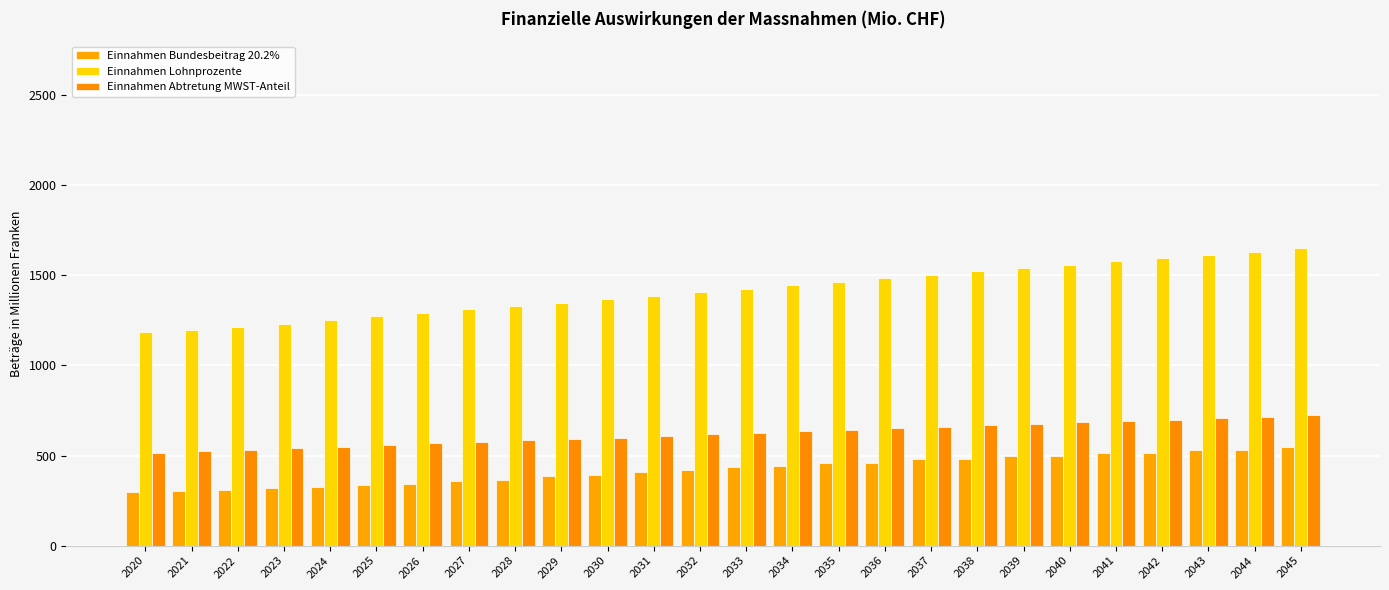

What is the greatest value displayed?

1650